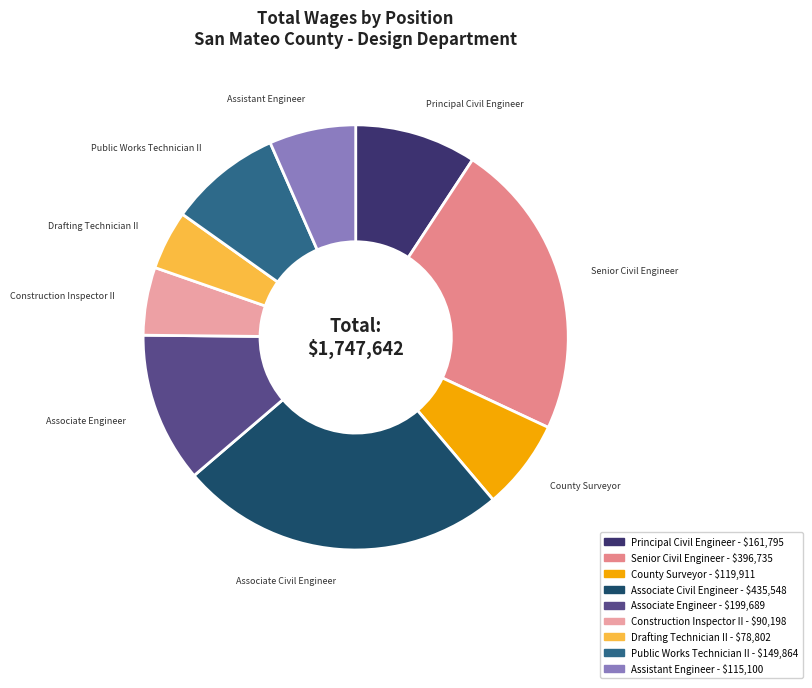

Combined, do Drafting Technician II and Senior Civil Engineer account for over 50%?

No